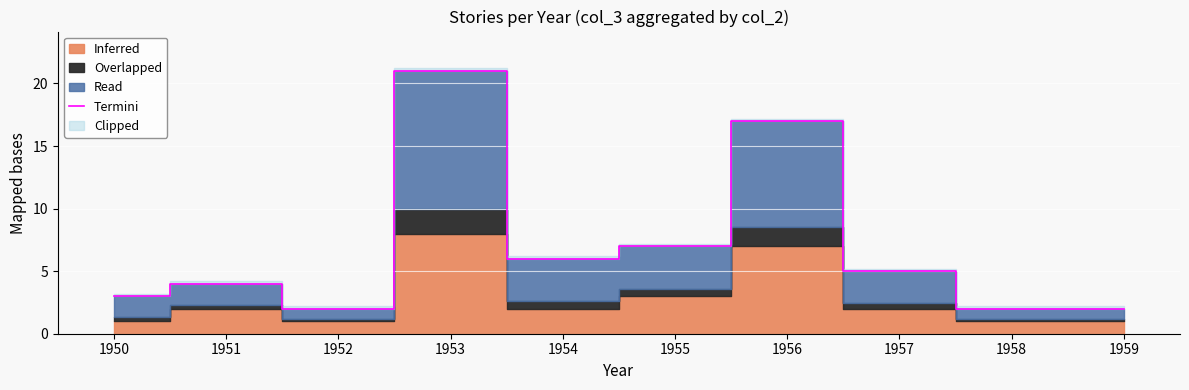

What is the sum of all values?

69